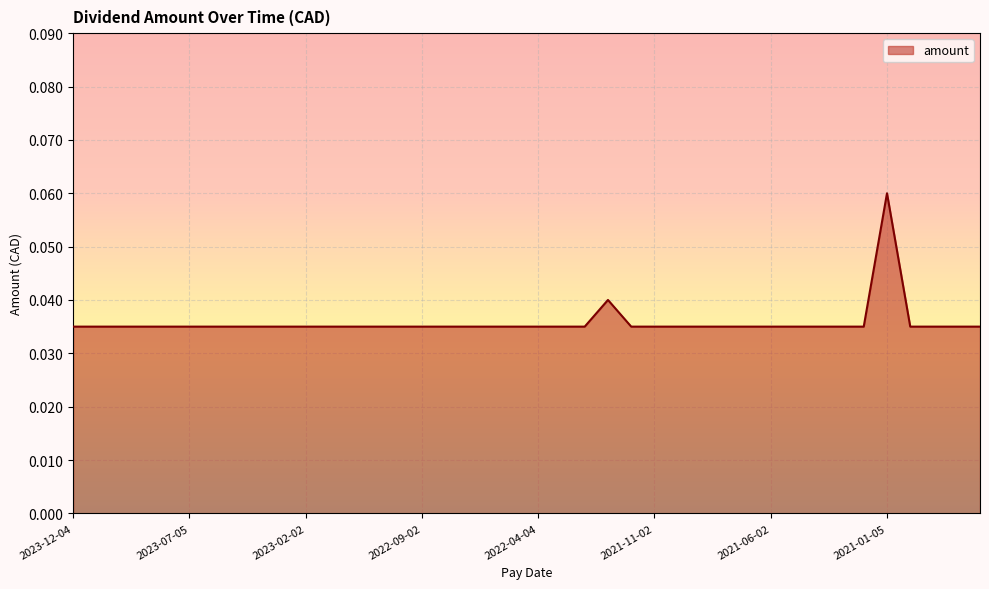

At which category does the chart reach its peak across all series?

2021-01-05